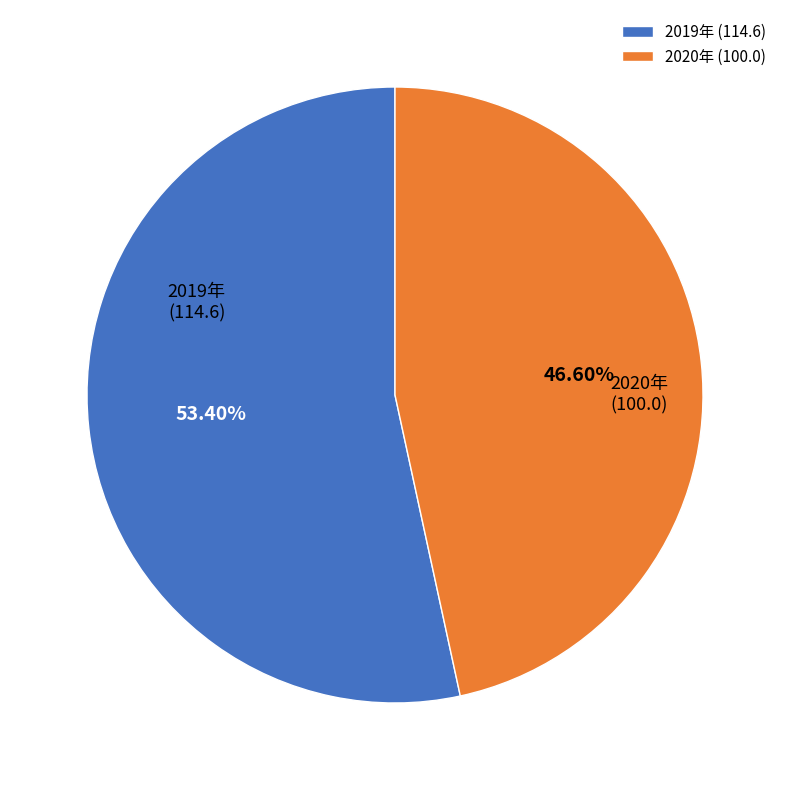

What is the ratio of the value at 2019年 (114.6) to the value at 2020年 (100.0)?

1.1